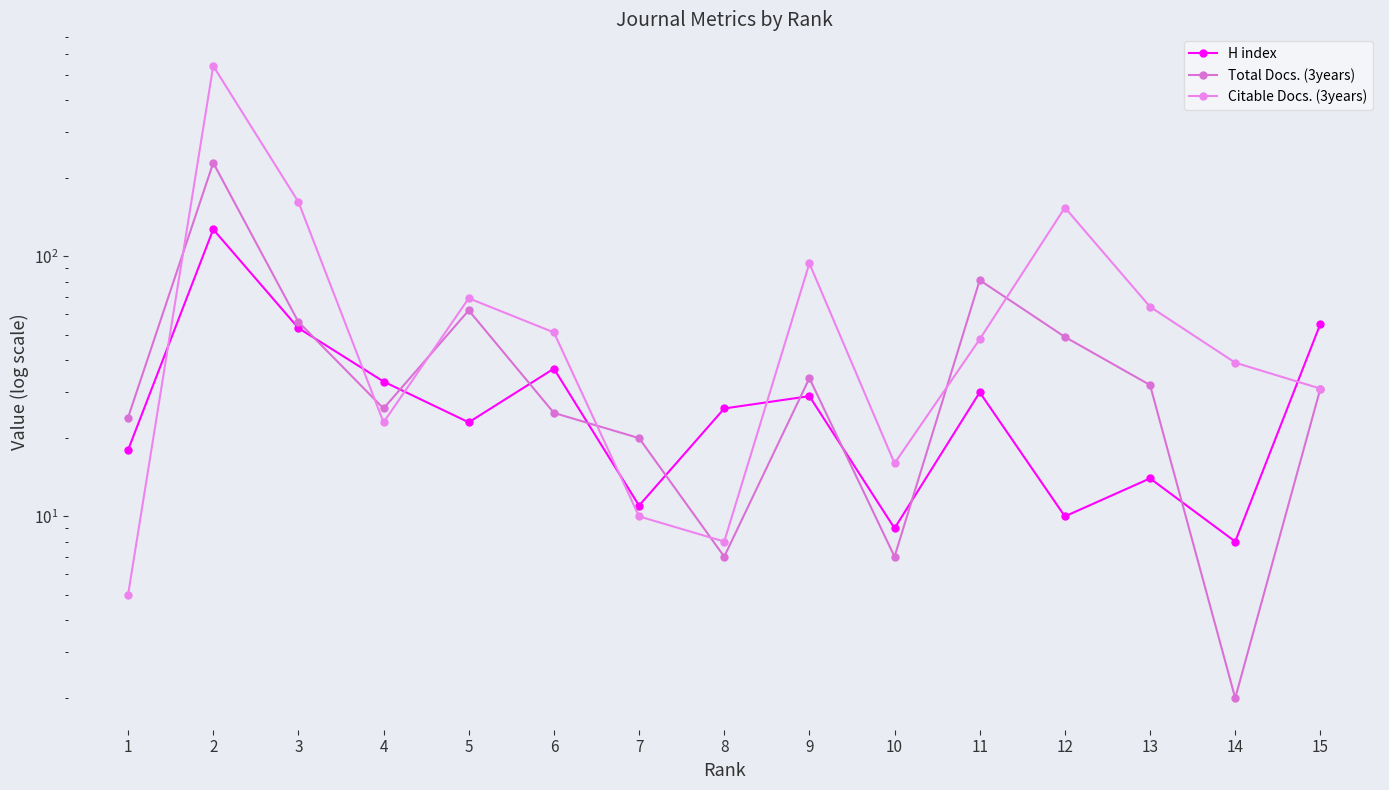

Reading left to right, list all the values displayed in this chart.

H index: 1=18	2=127	3=53	4=33	5=23	6=37	7=11	8=26	9=29	10=9	11=30	12=10	13=14	14=8	15=55
Total Docs. (3years): 1=24	2=229	3=56	4=26	5=62	6=25	7=20	8=7	9=34	10=7	11=81	12=49	13=32	14=2	15=31
Citable Docs. (3years): 1=5	2=540	3=162	4=23	5=69	6=51	7=10	8=8	9=94	10=16	11=48	12=154	13=64	14=39	15=31